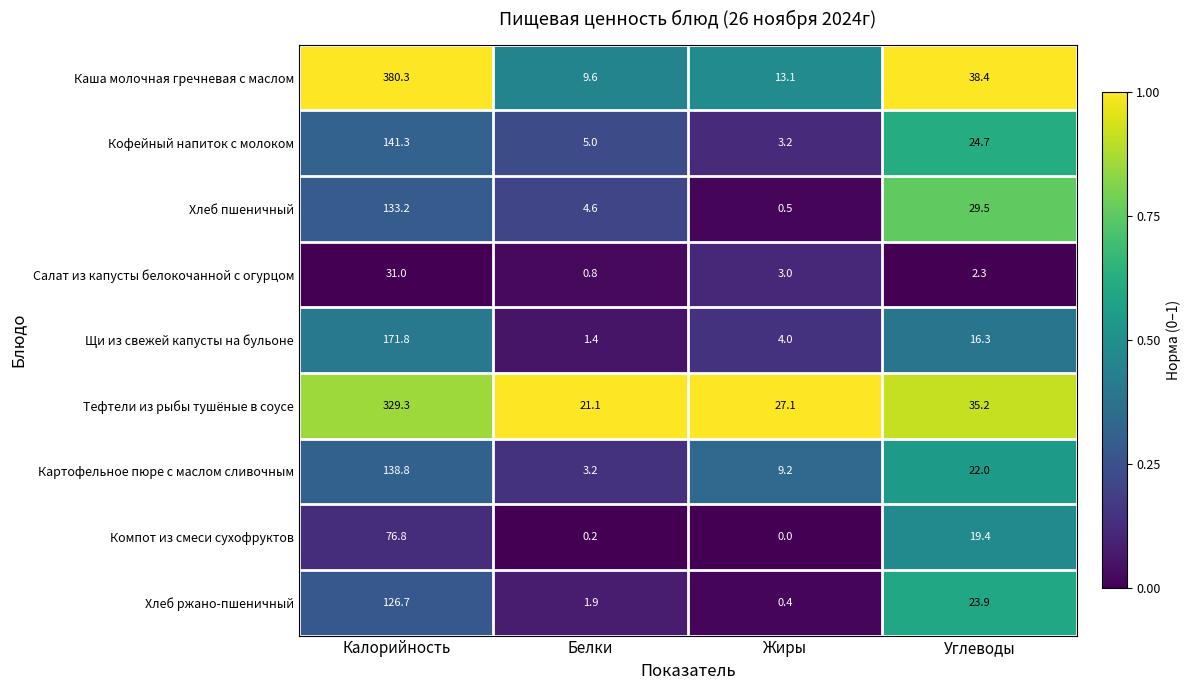

The value of Хлеб ржано-пшеничный at Жиры is 0.4. True or false?

True